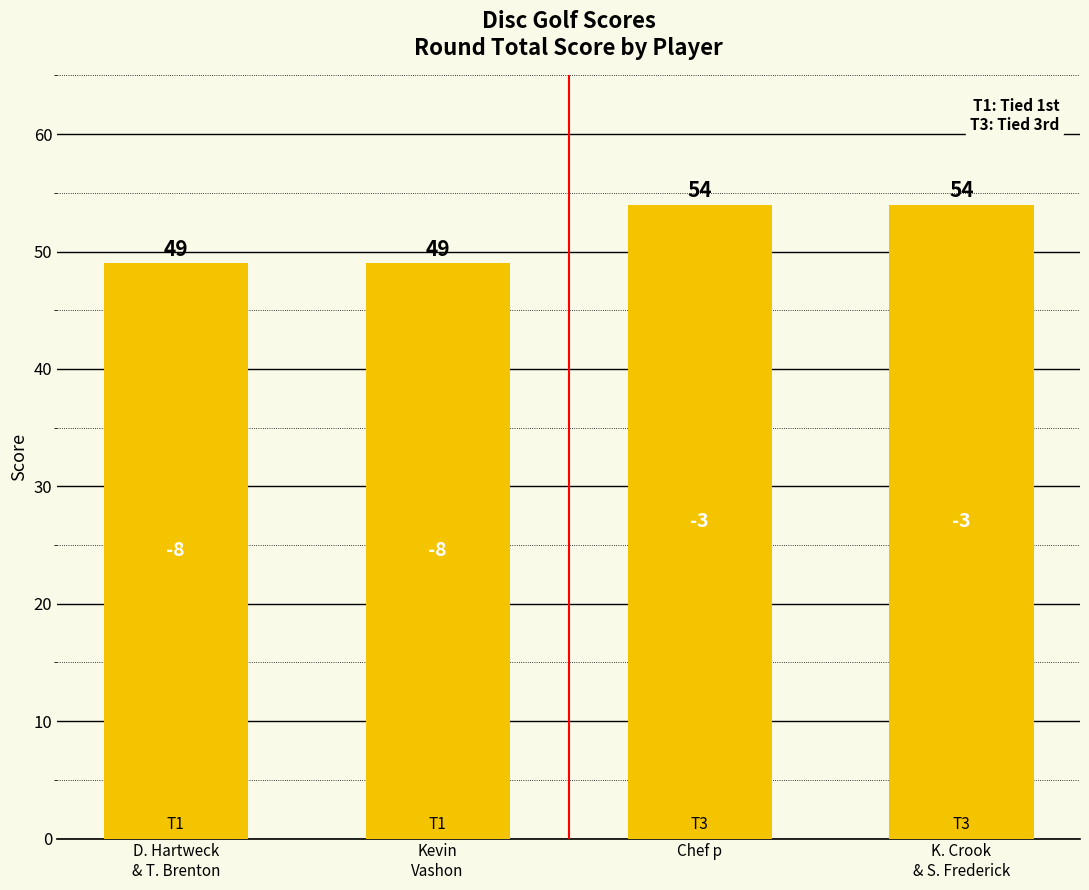

What is the sum of the values at K. Crook
& S. Frederick and Kevin
Vashon?

103